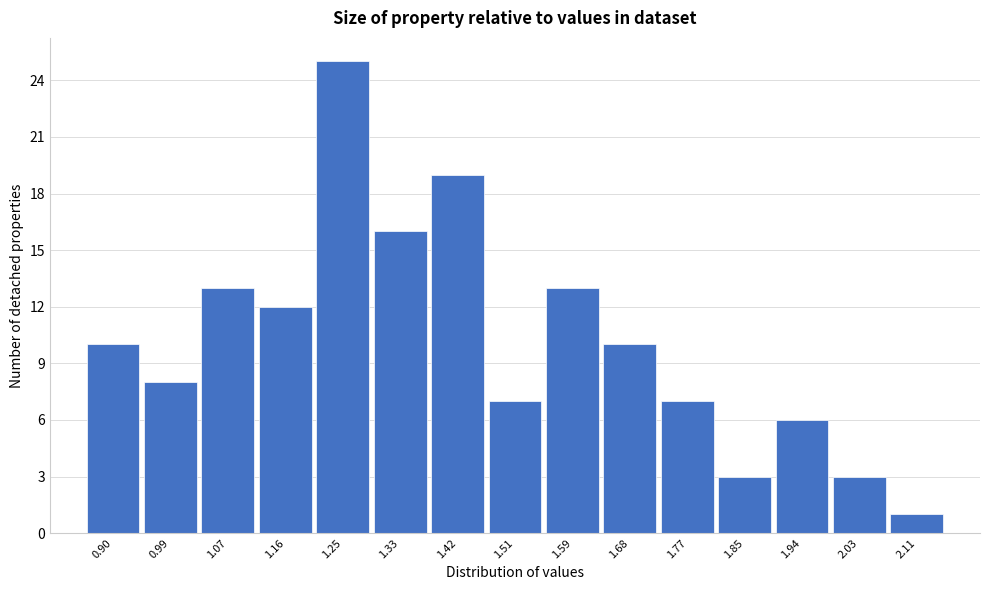

Reading right to left, extract all data points from this chart.

1	3	6	3	7	10	13	7	19	16	25	12	13	8	10